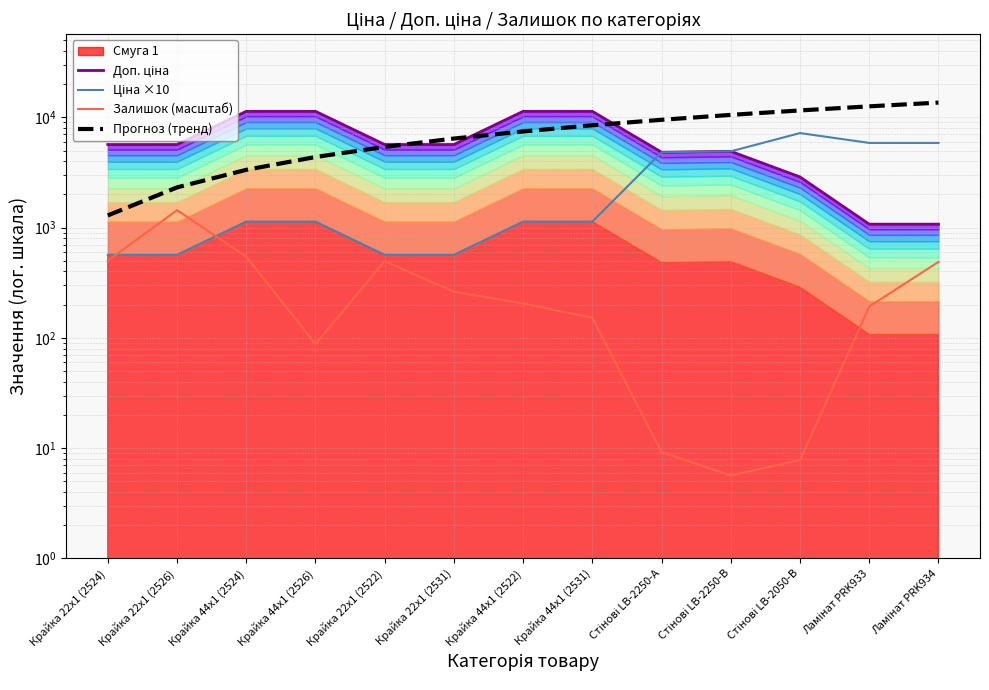

How many categories are shown in the chart?

13